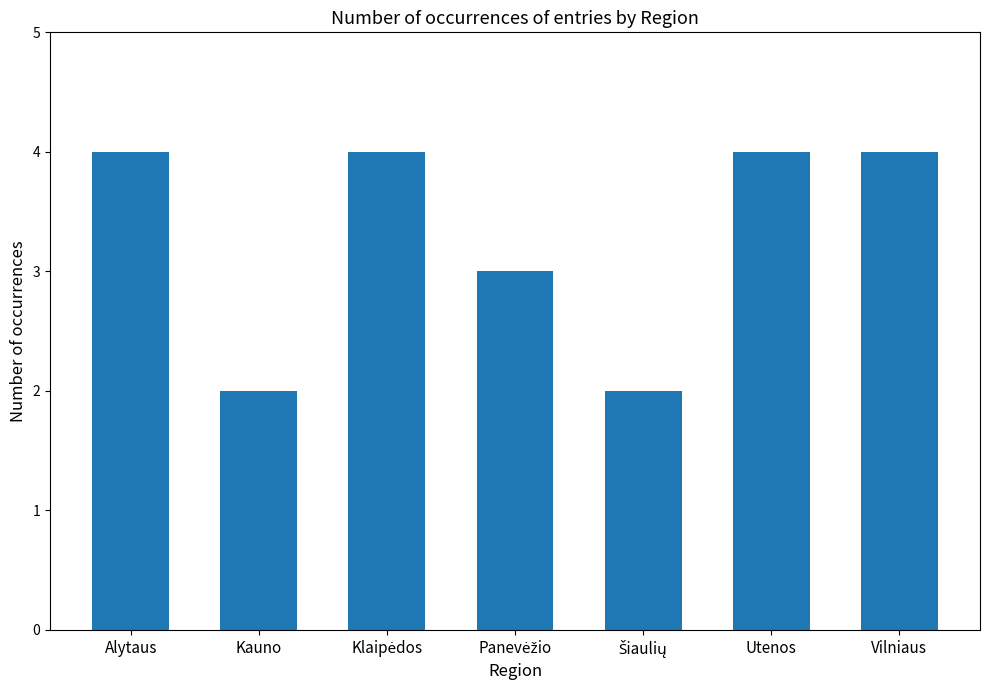

What is the label of the 7th bar from the right?

Alytaus